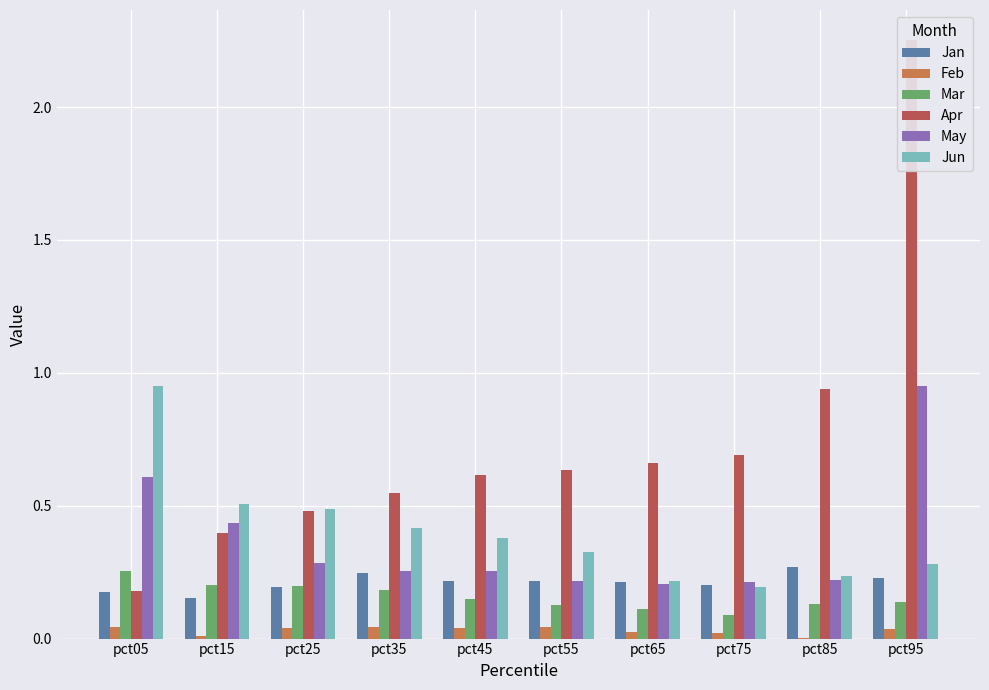

Where is Feb nearest to the value 0?

pct85